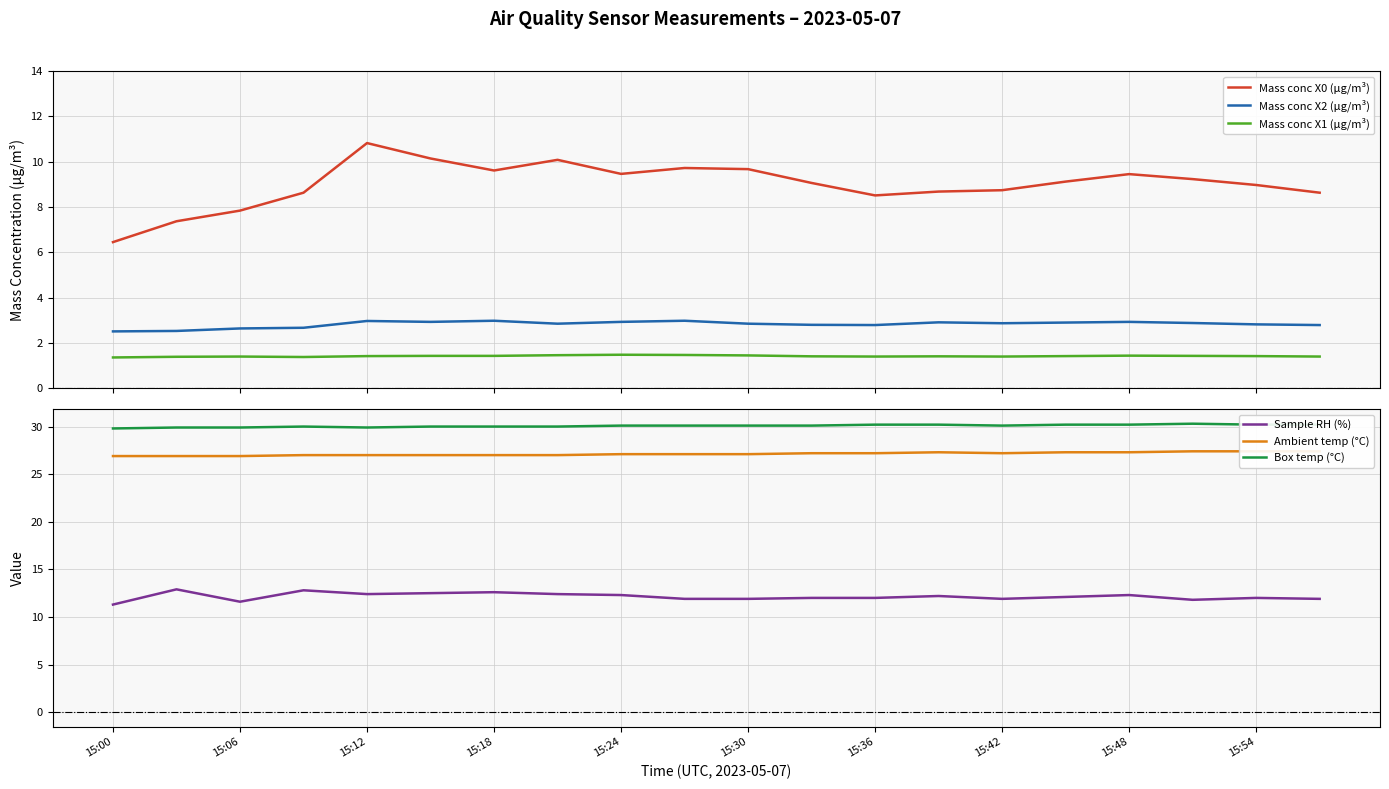

What is the lowest value of the Mass conc X2 (μg/m³) series?

2.5